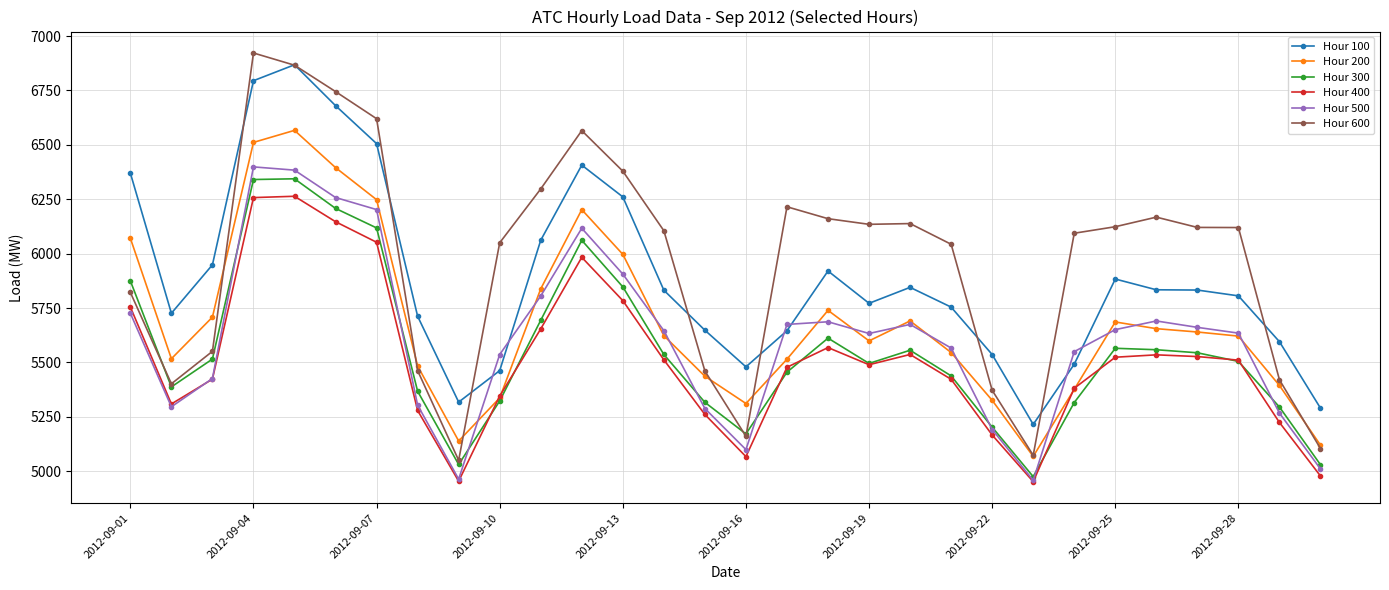

After their last crossing, which series has the higher values: Hour 600 or Hour 300?

Hour 600